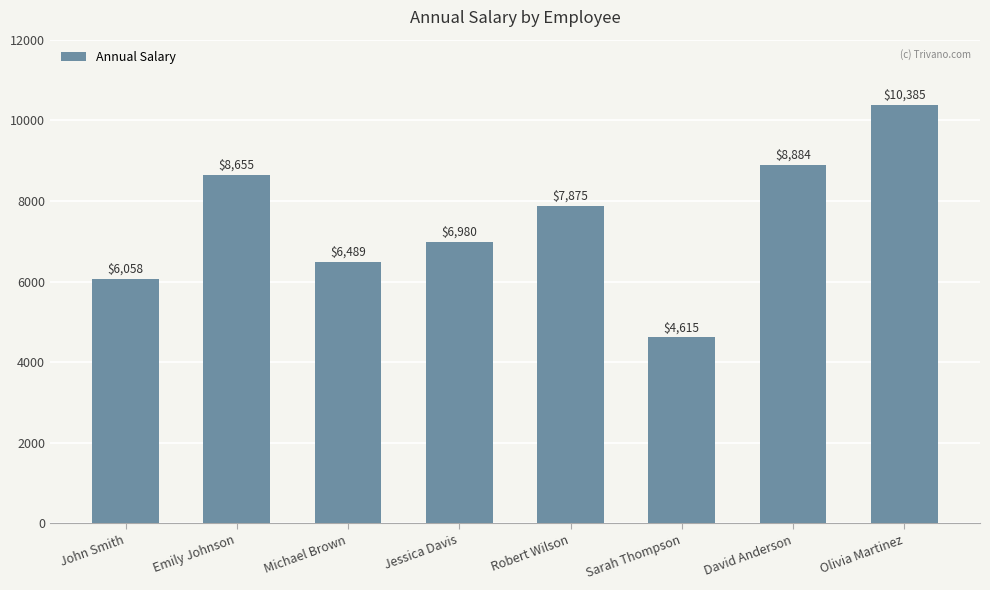

What is the change in value from Robert Wilson to Sarah Thompson?

-3259.8